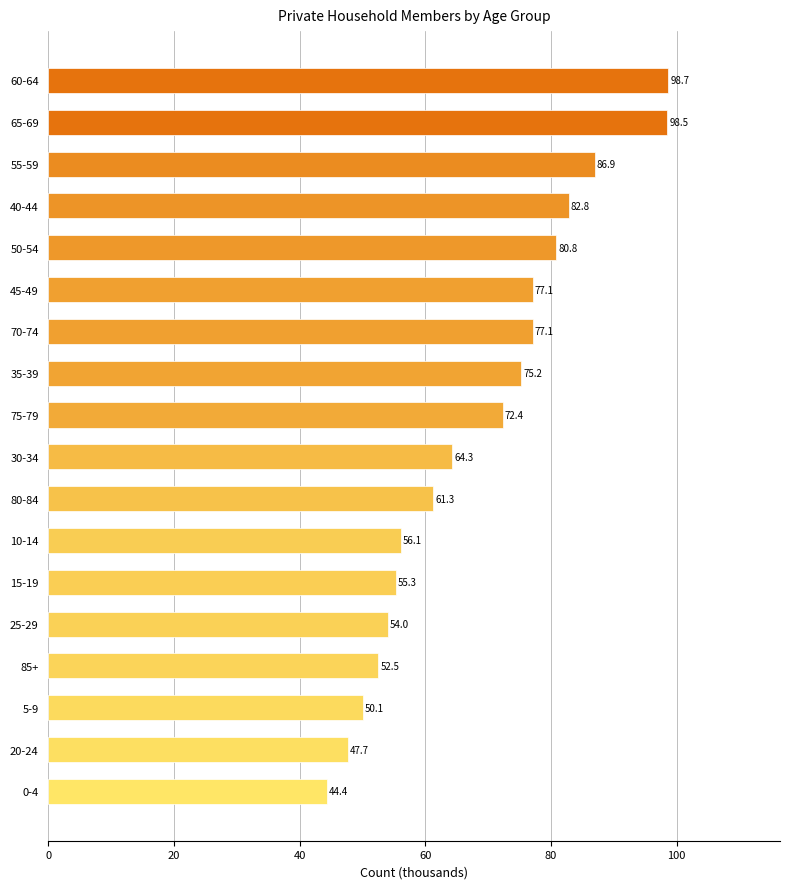

True or false: the data shows 119.7 at 45-49.

False